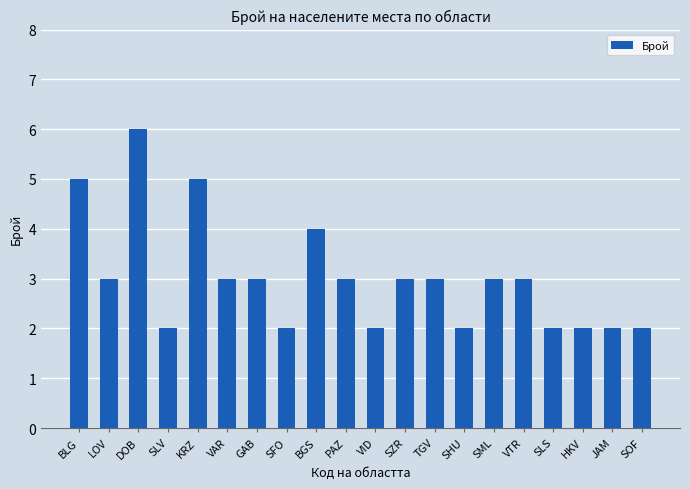

True or false: the data shows 3 at PAZ.

True